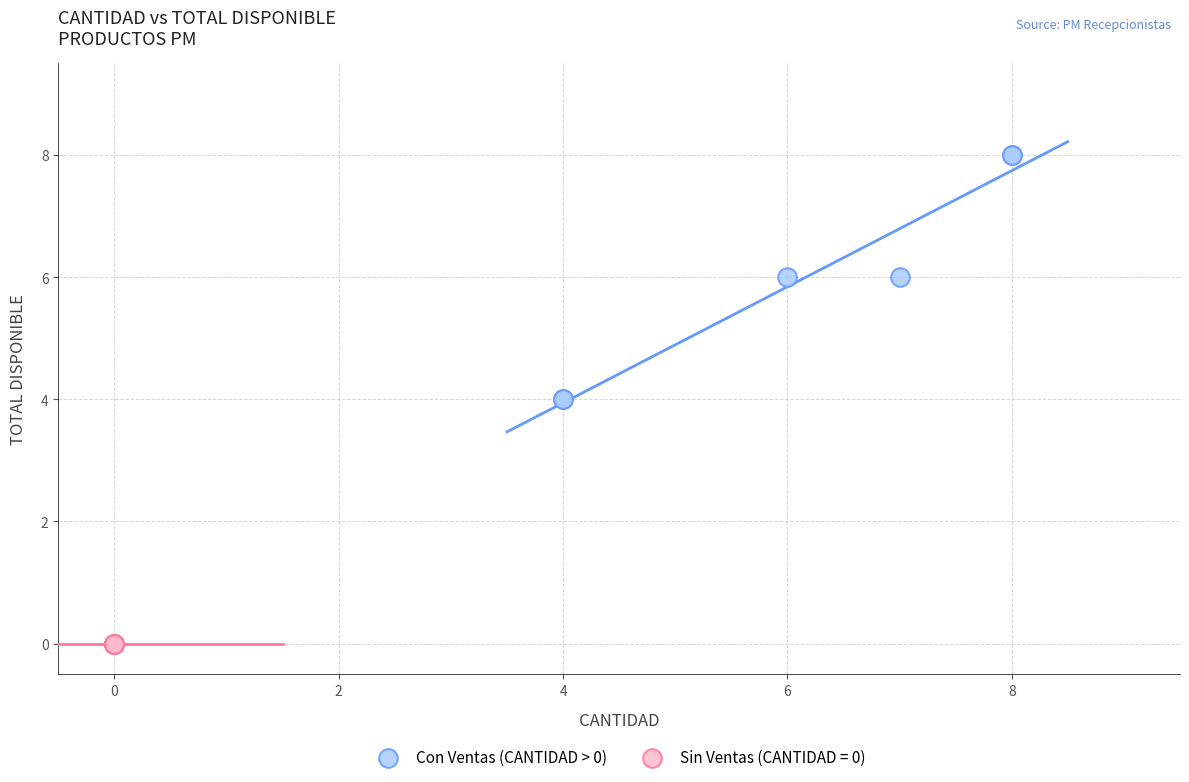

Which series contains the lowest Y value?

Sin Ventas (CANTIDAD = 0)